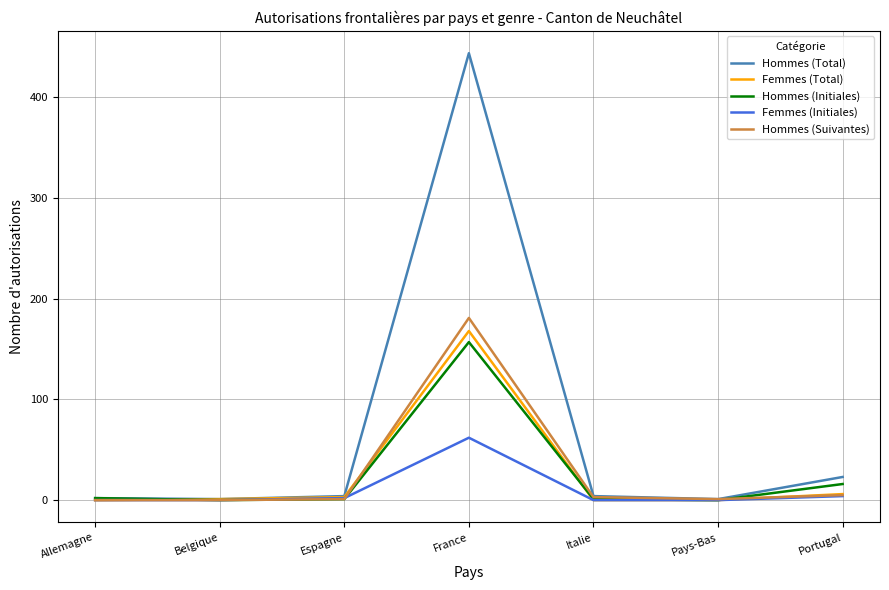

What is the difference between the Femmes (Total) values at Italie and Espagne?

3